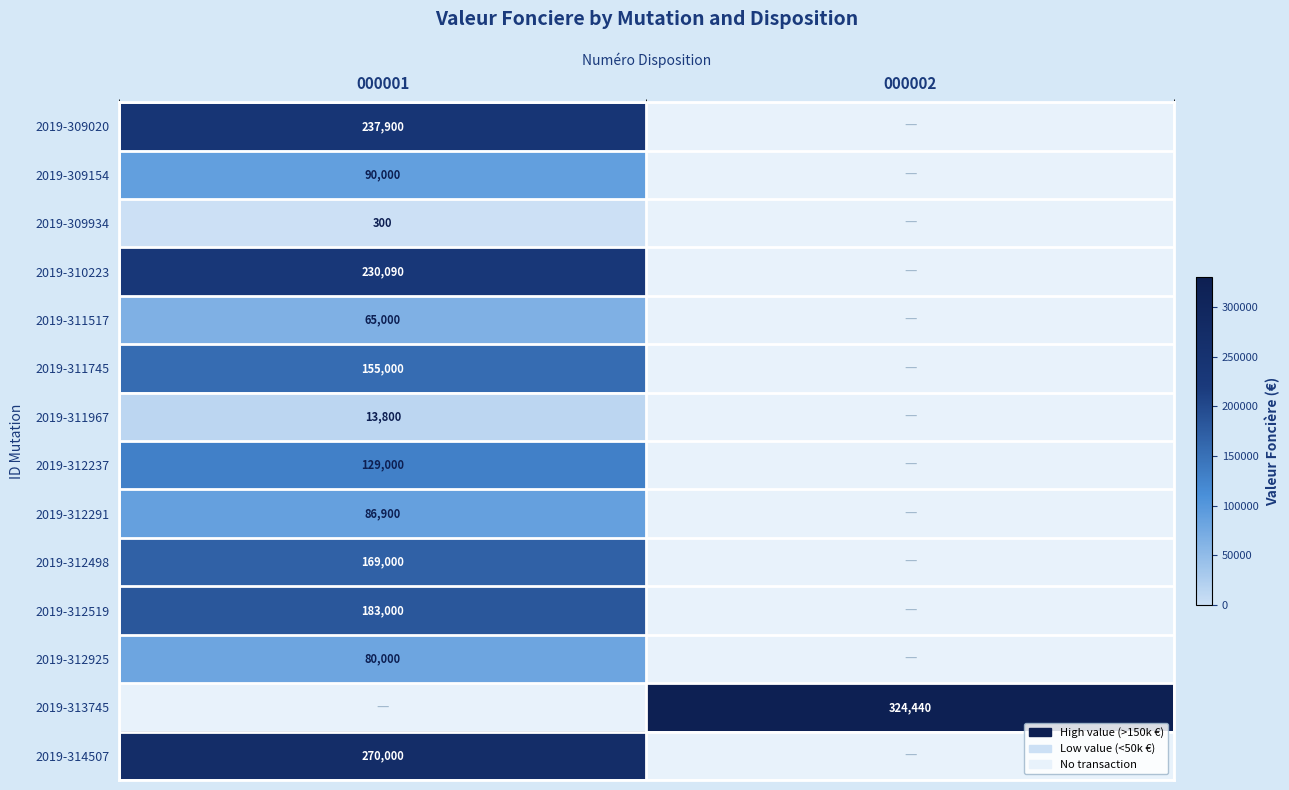

The value of 2019-311967 at 000001 is 9276. True or false?

False